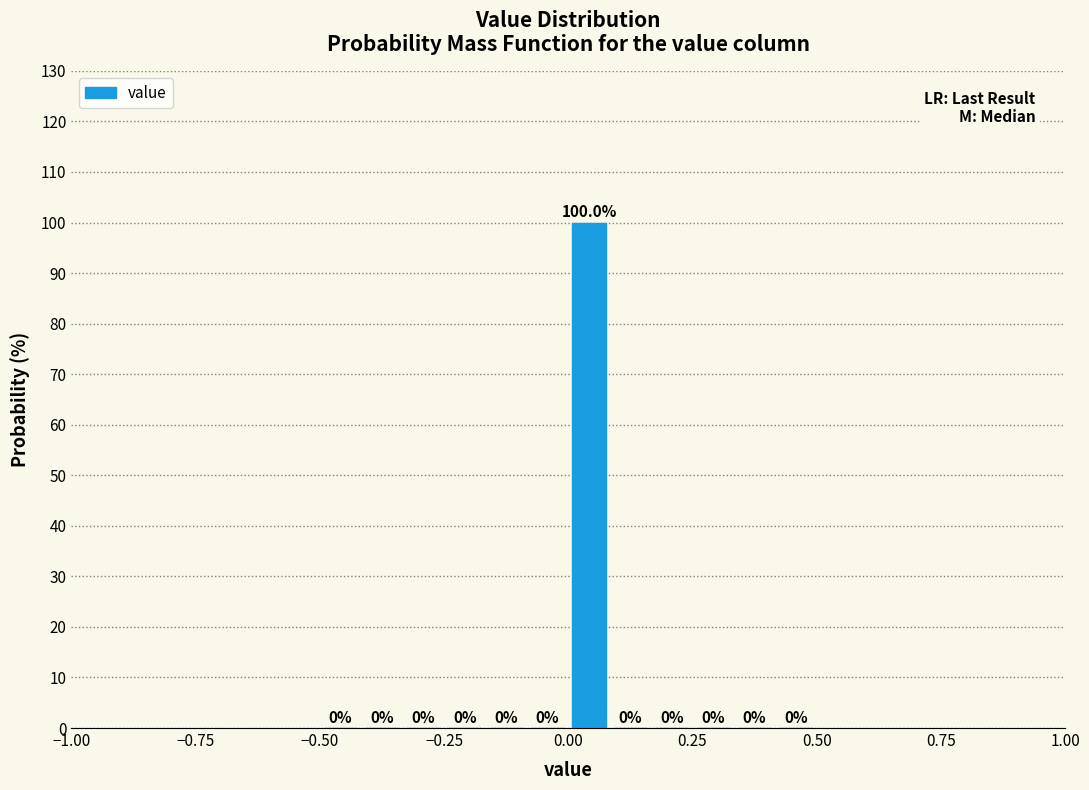

Read against the x-axis, roughly where is the centre of the tallest bar?

0.05